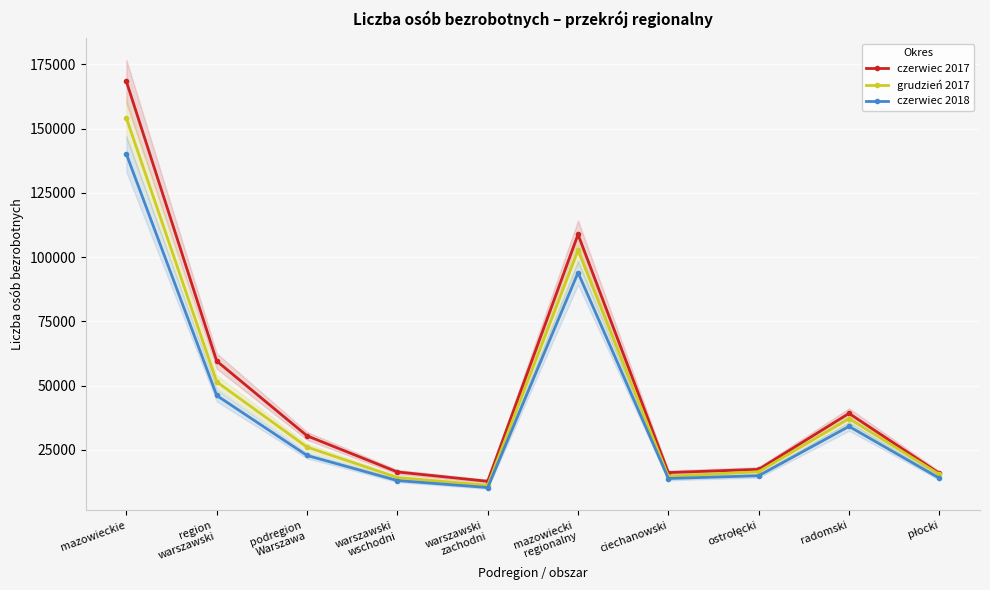

What is the average value of the czerwiec 2018 series?

40308